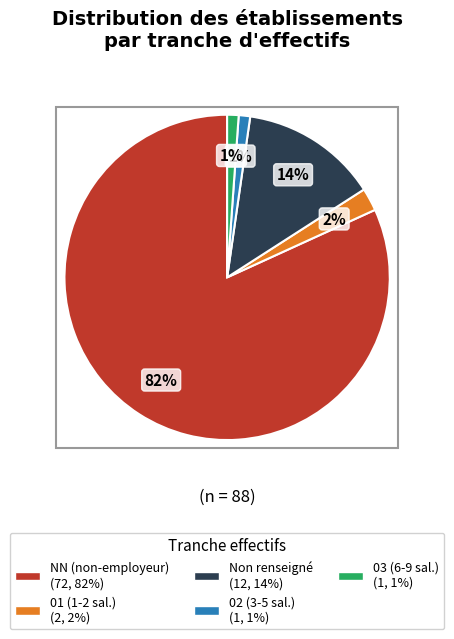

To the nearest percent, what is the difference between the largest and smallest slice percentages?

81%